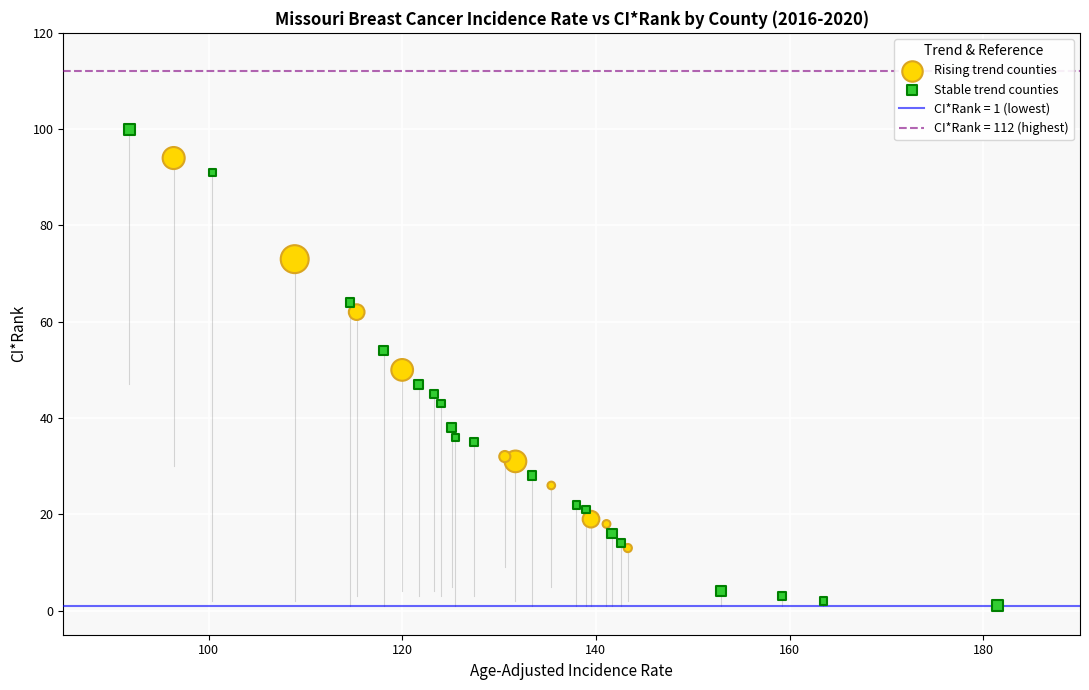

Which series has the largest Y range (max minus min)?

Stable trend counties